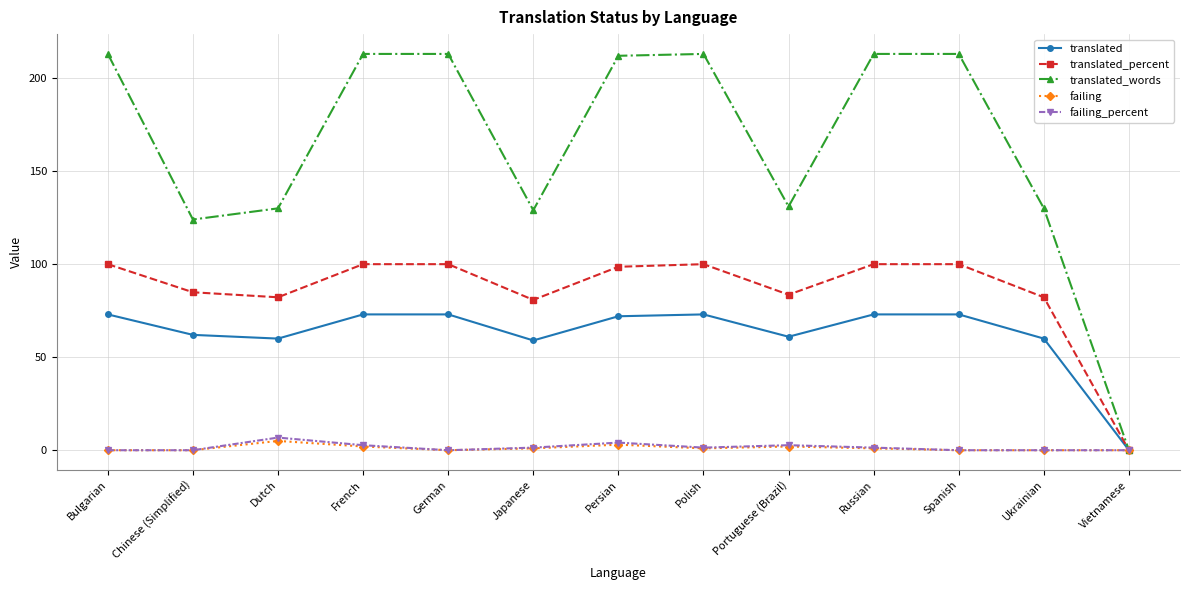

What is the greatest value displayed?

213.0